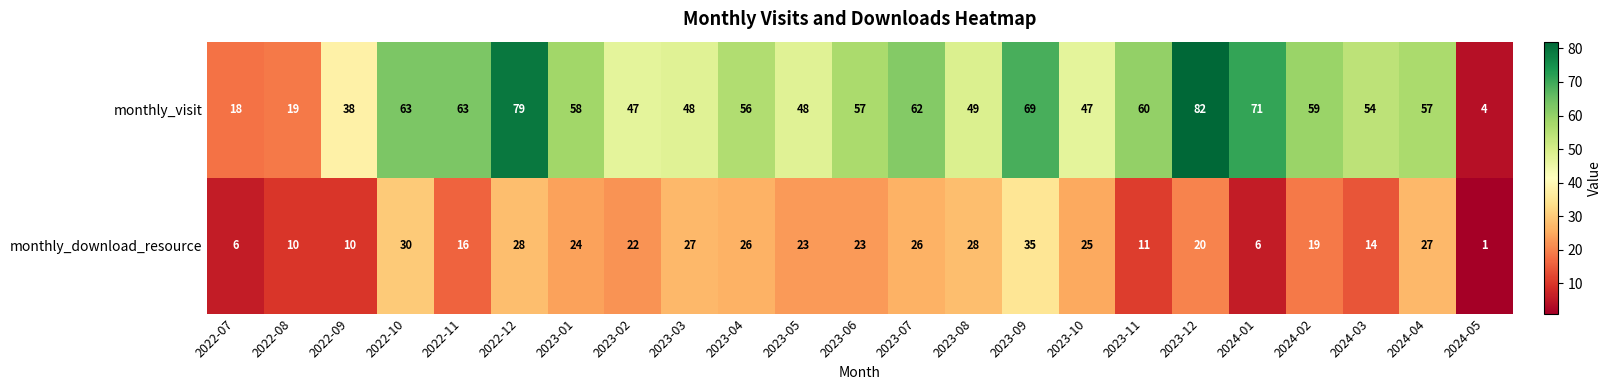

Where is monthly_download_resource nearest to the value 18?

2024-02